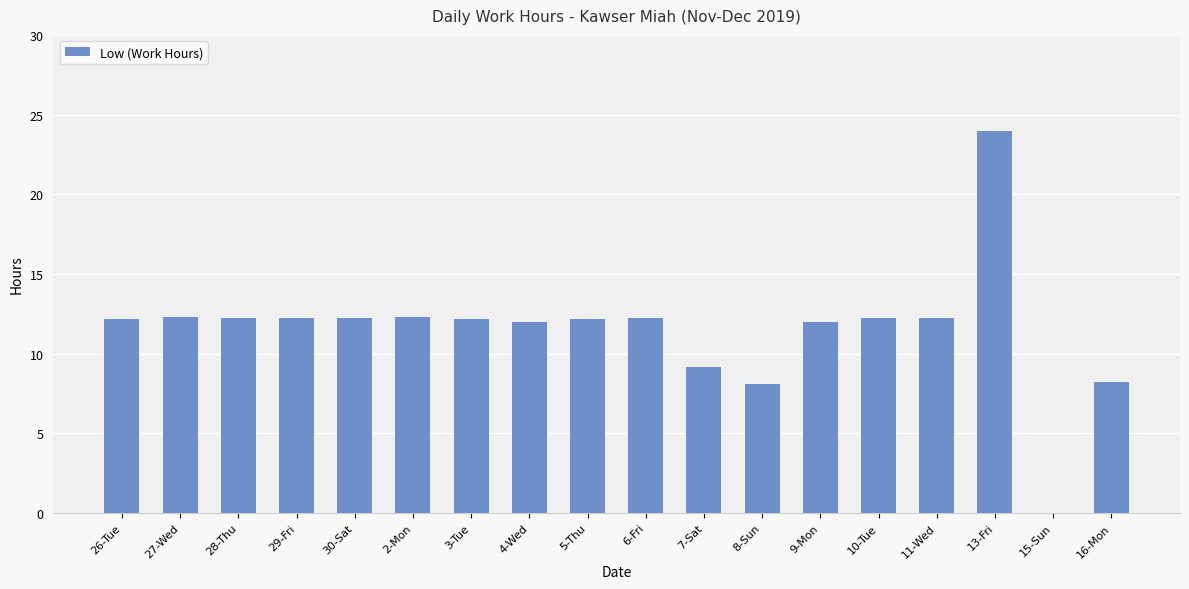

What is the sum of all values?

207.9